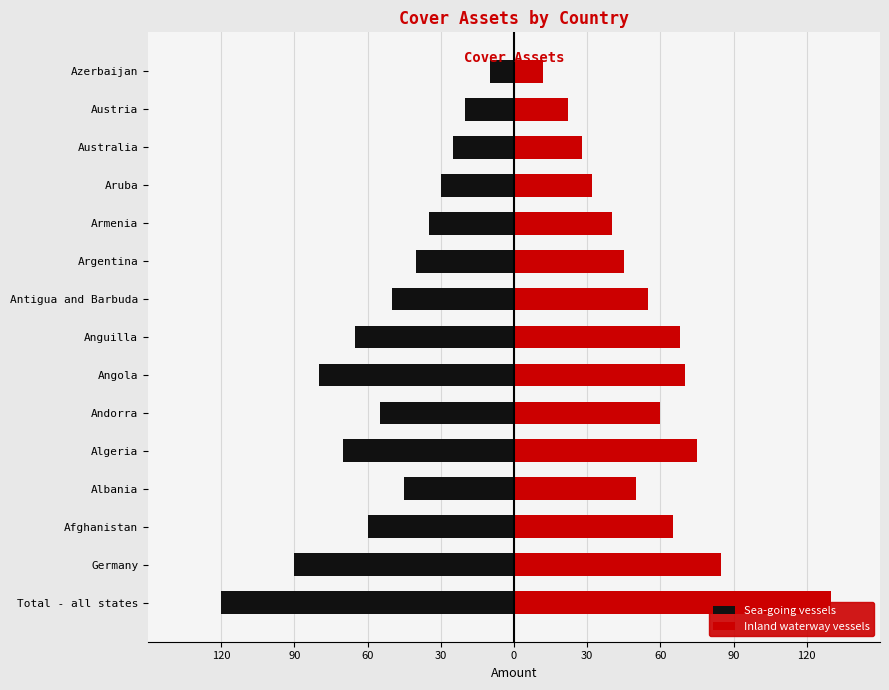

What is the value of the Inland waterway vessels bar at the 11th from the left?

40